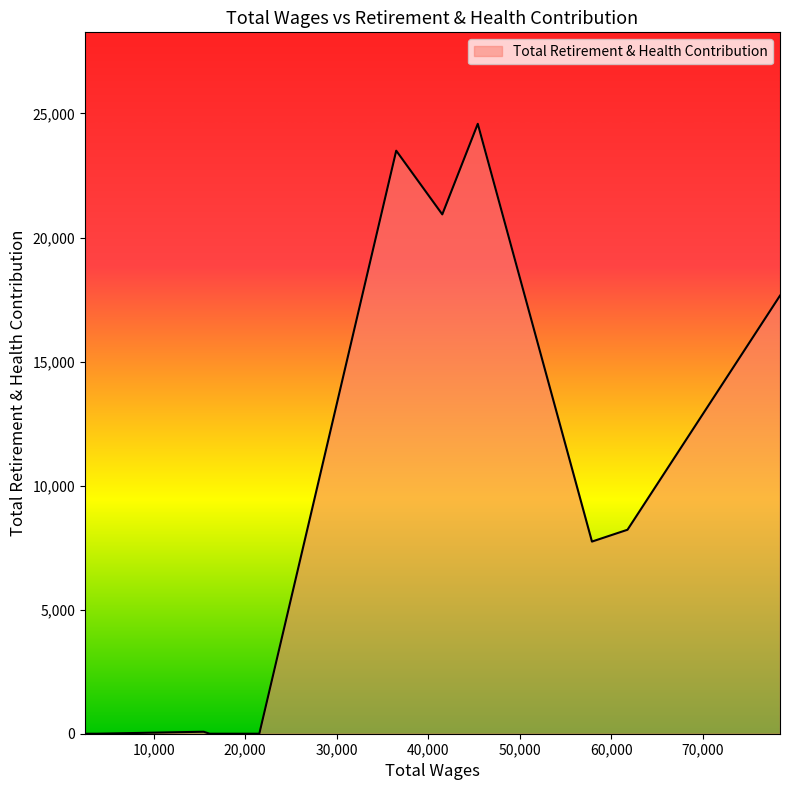

Does the chart display data point markers on the line(s)?

No